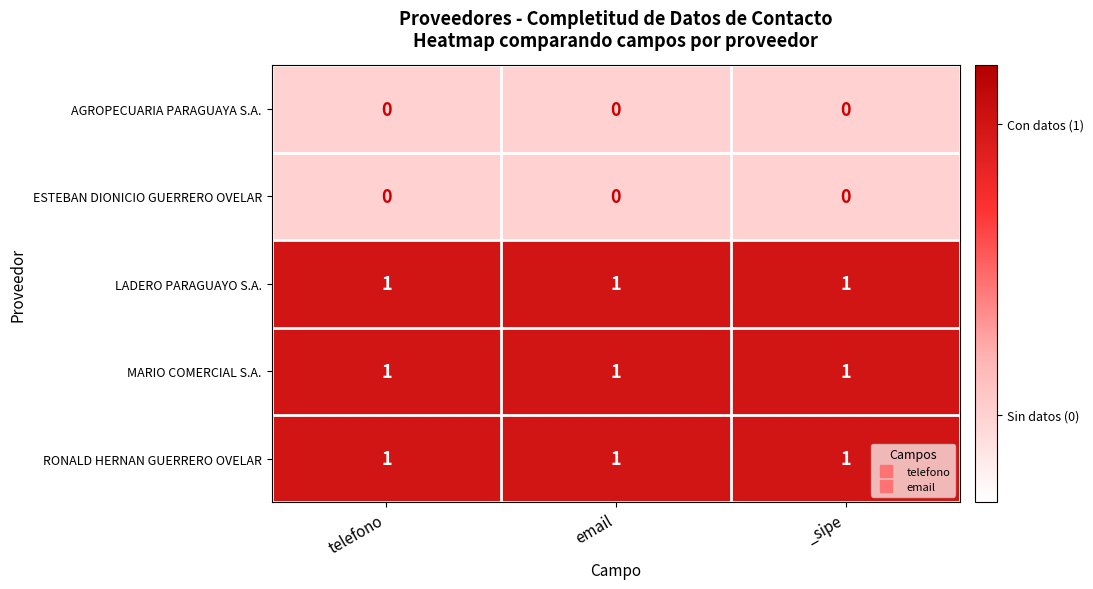

What is the sum of all RONALD HERNAN GUERRERO OVELAR values?

3